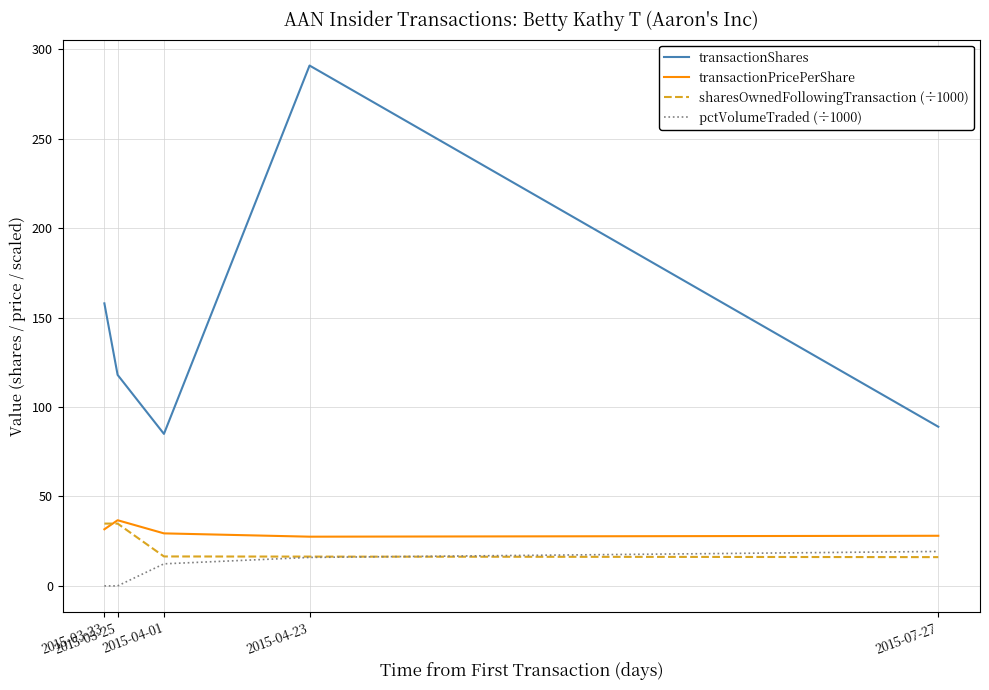

True or false: transactionShares and transactionPricePerShare intersect in this chart.

False